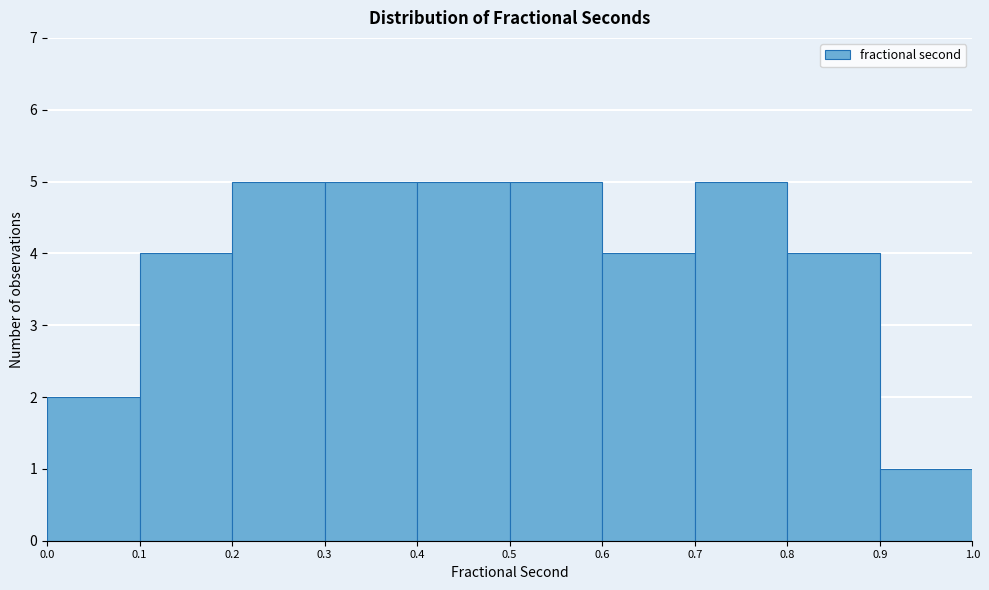

Reading left to right, transcribe this chart: for each bar, give the range it covers on the x-axis and its height. The values are not printed on the chart, so give them approximately, as read against the axis.

0.0 to 0.1: 2
0.1 to 0.2: 4
0.2 to 0.3: 5
0.3 to 0.4: 5
0.4 to 0.5: 5
0.5 to 0.6: 5
0.6 to 0.7: 4
0.7 to 0.8: 5
0.8 to 0.9: 4
0.9 to 1.0: 1